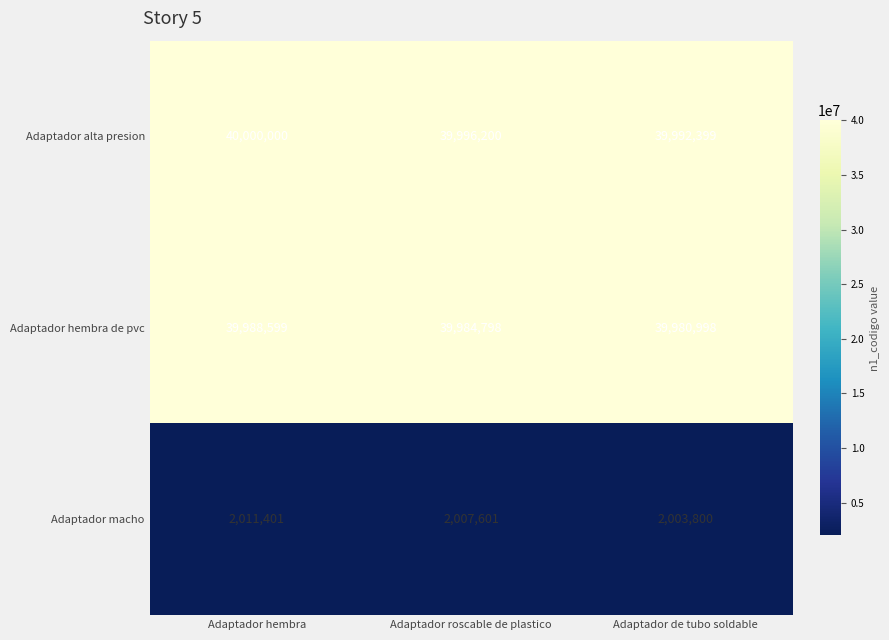

What is the sum of the Adaptador hembra de pvc values at Adaptador de tubo soldable and Adaptador hembra?

79969597